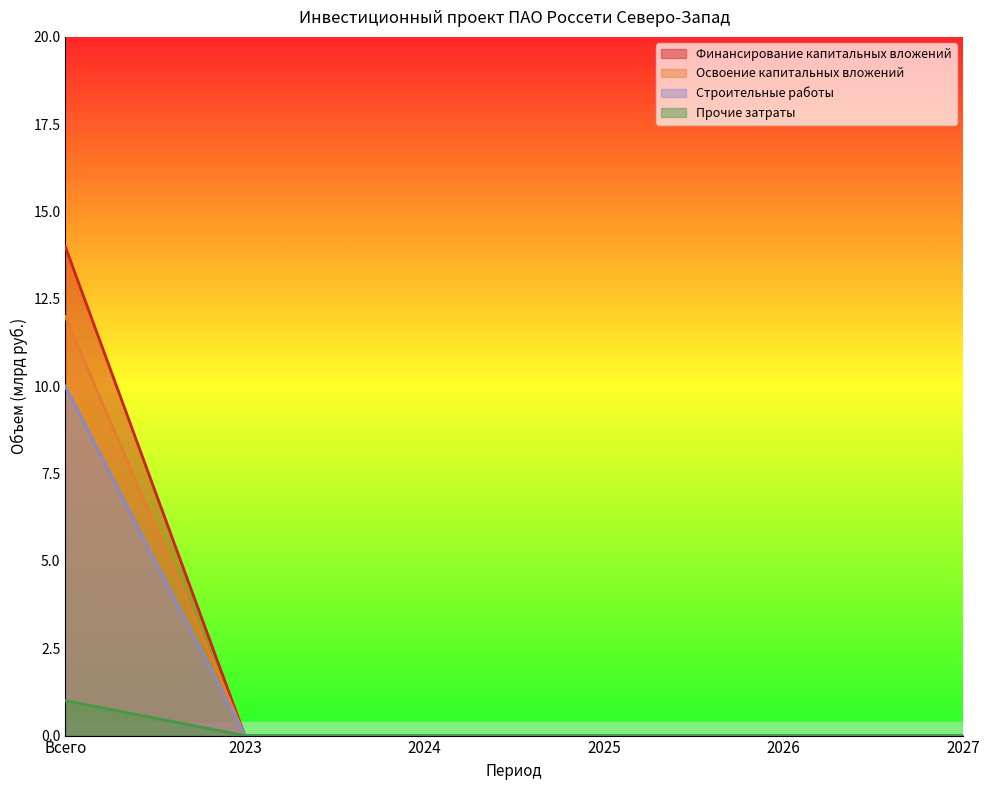

True or false: Освоение капитальных вложений and Строительные работы cross at least once.

False